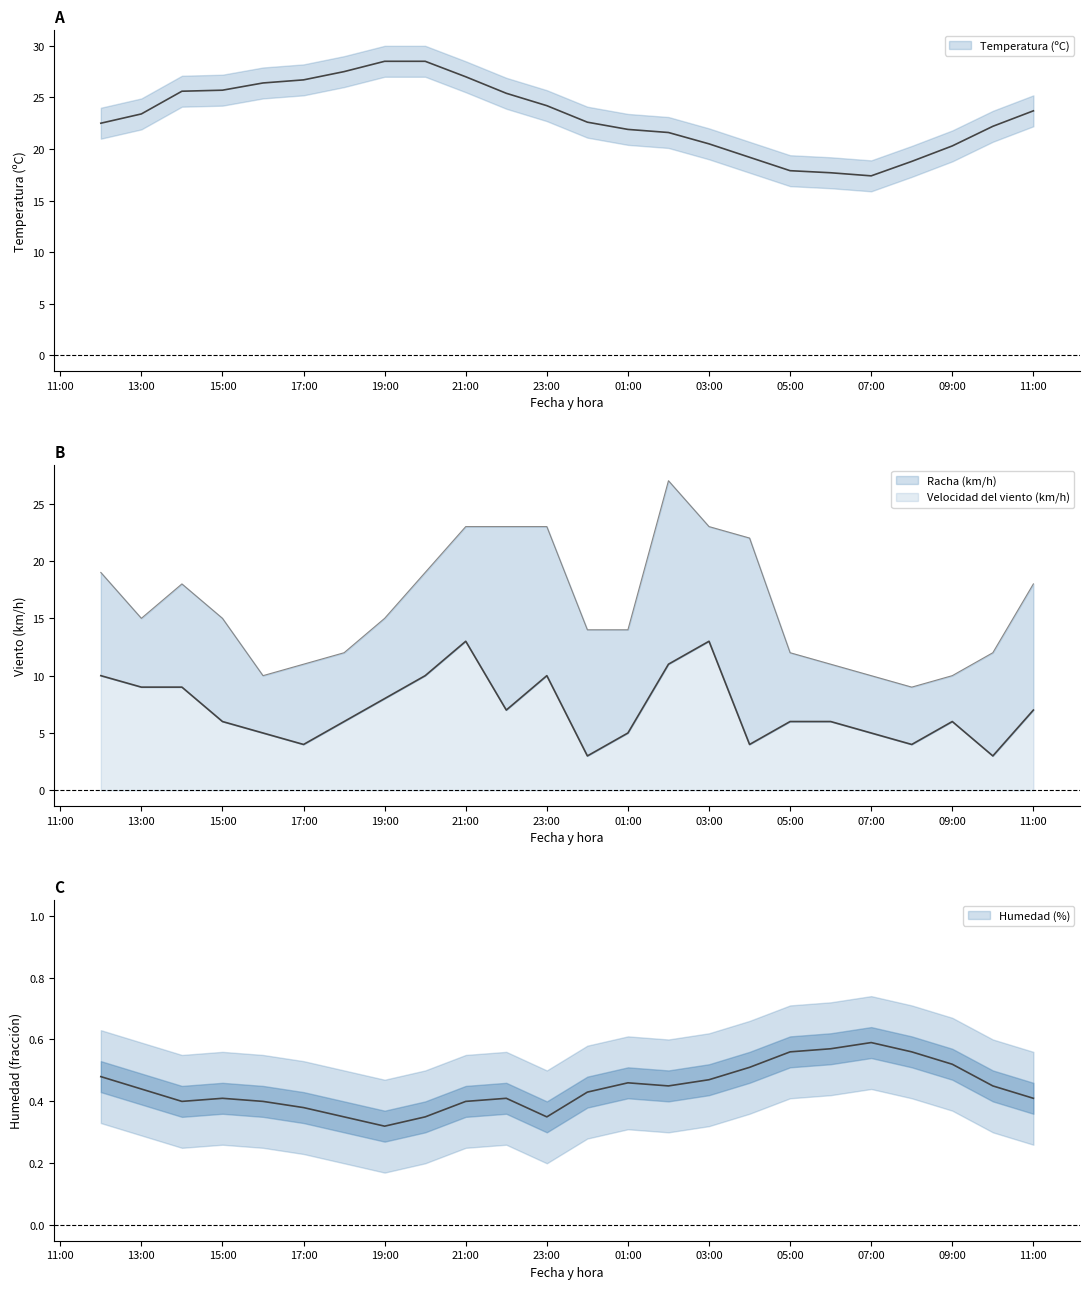

Rank the categories by Temperatura (ºC) value from highest to lowest.

19/06/2024 19:00, 19/06/2024 20:00, 19/06/2024 18:00, 19/06/2024 21:00, 19/06/2024 17:00, 19/06/2024 16:00, 19/06/2024 15:00, 19/06/2024 14:00, 19/06/2024 22:00, 19/06/2024 23:00, 20/06/2024 11:00, 19/06/2024 13:00, 20/06/2024 00:00, 19/06/2024 12:00, 20/06/2024 10:00, 20/06/2024 01:00, 20/06/2024 02:00, 20/06/2024 03:00, 20/06/2024 09:00, 20/06/2024 04:00, 20/06/2024 08:00, 20/06/2024 05:00, 20/06/2024 06:00, 20/06/2024 07:00